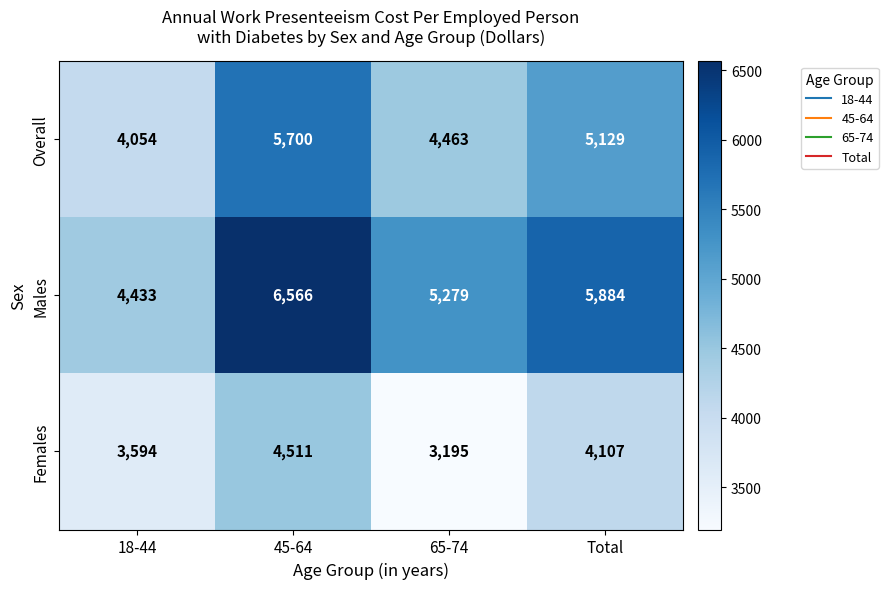

What is the sum of all Males values?

22162